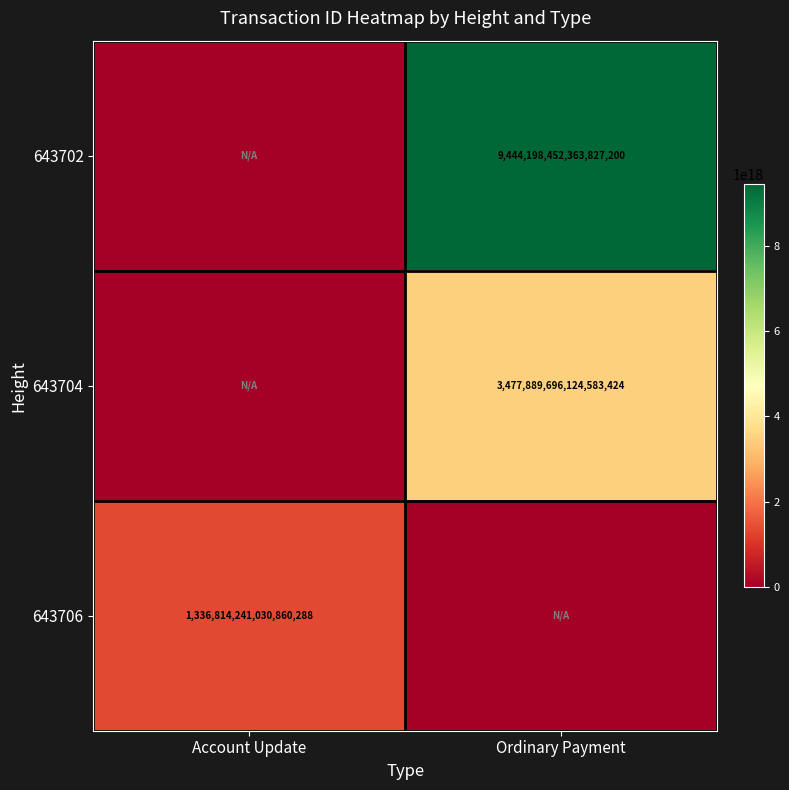

The value of 643702 at Ordinary Payment is 14629413378260611072. True or false?

False